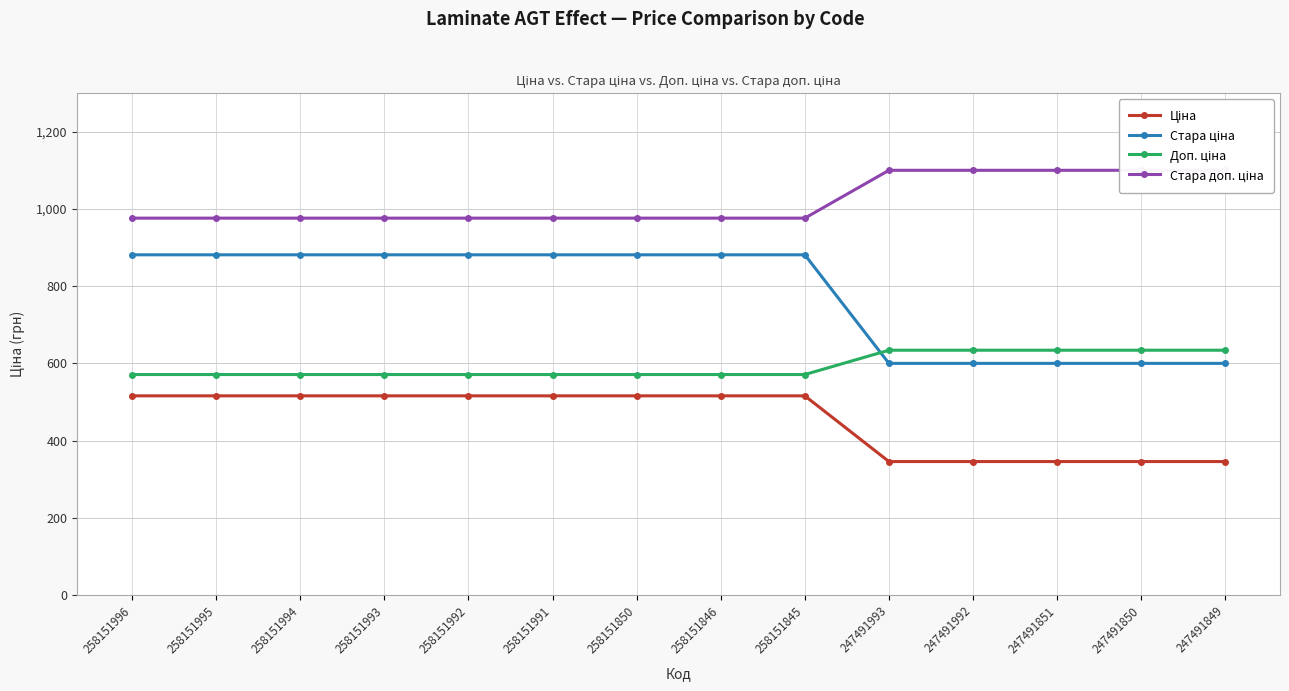

Rank the series at 258151991 from lowest to highest value.

Ціна, Доп. ціна, Стара ціна, Стара доп. ціна